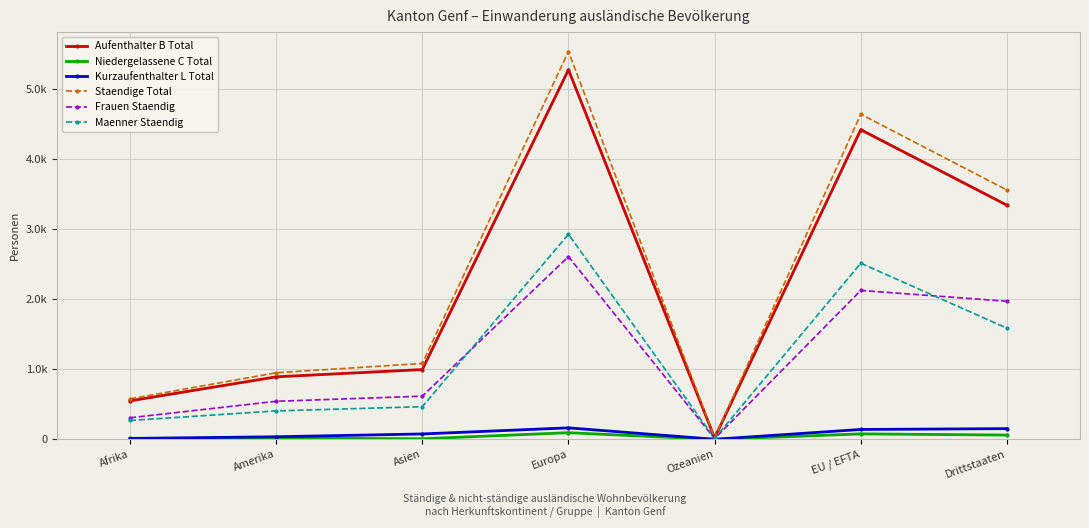

What is the total value across all series at Asien?

3252